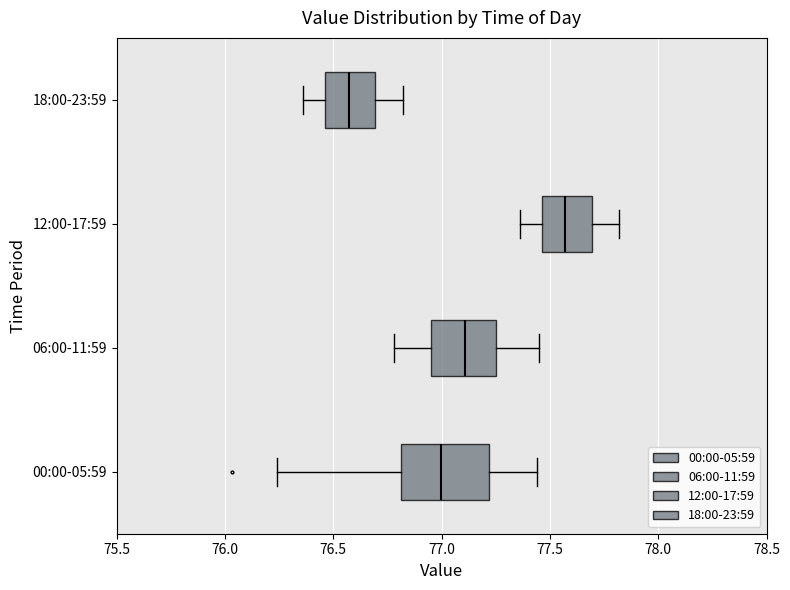

Where does the left whisker of the box for 06:00-11:59 end on the x-axis? The values are not printed on the chart, so give them approximately, as read against the axis.

76.80